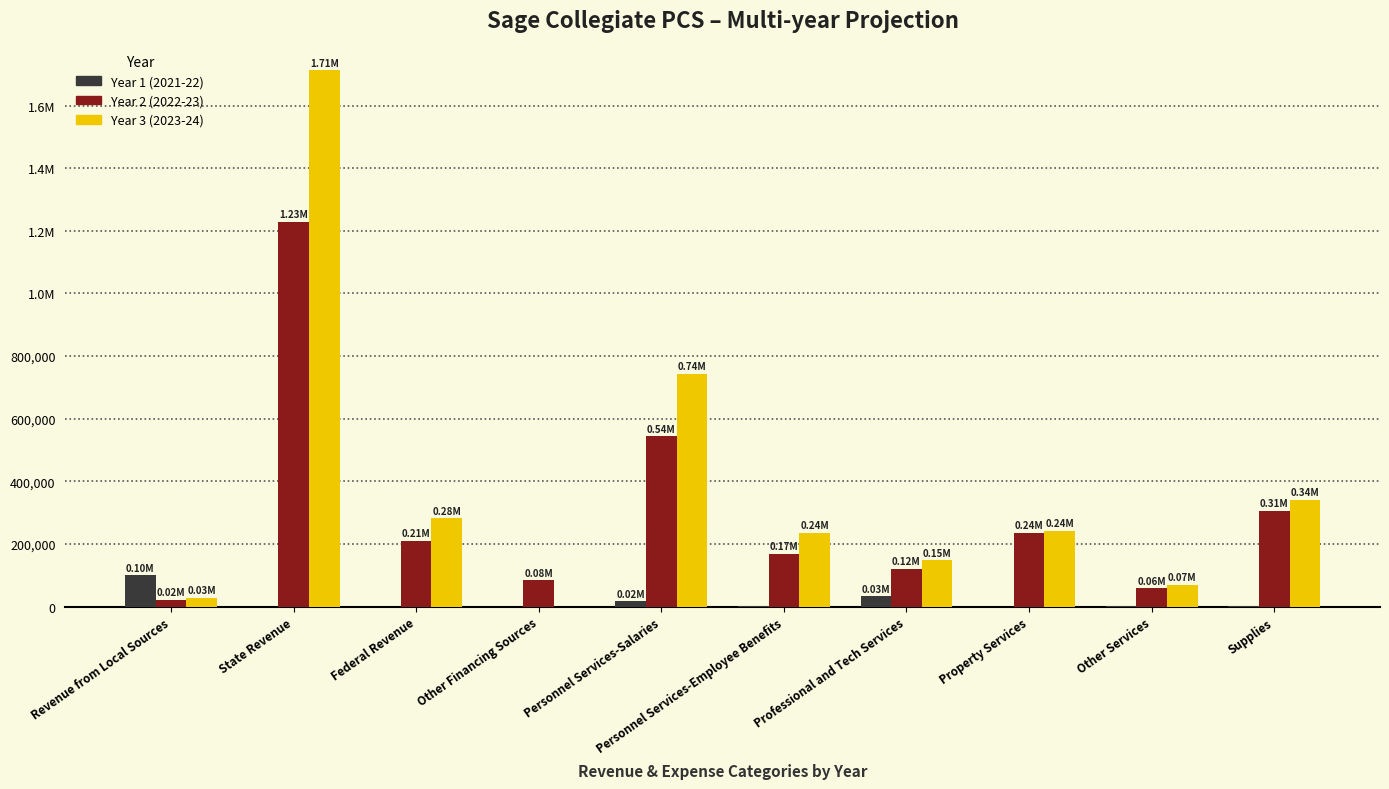

Are the bars horizontal?

No